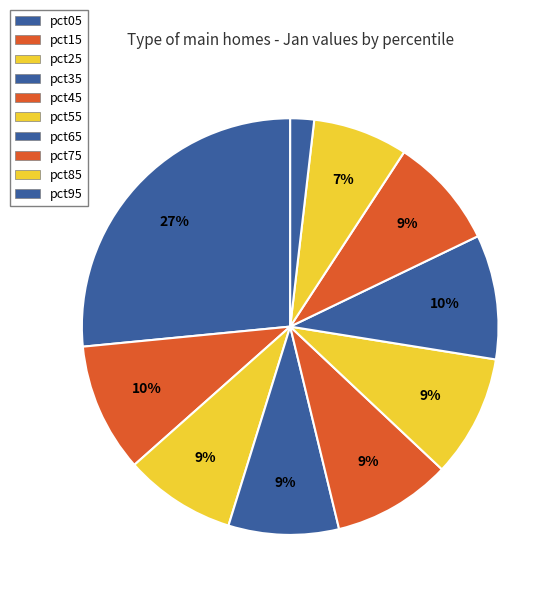

Count the number of slices in the pie.

10